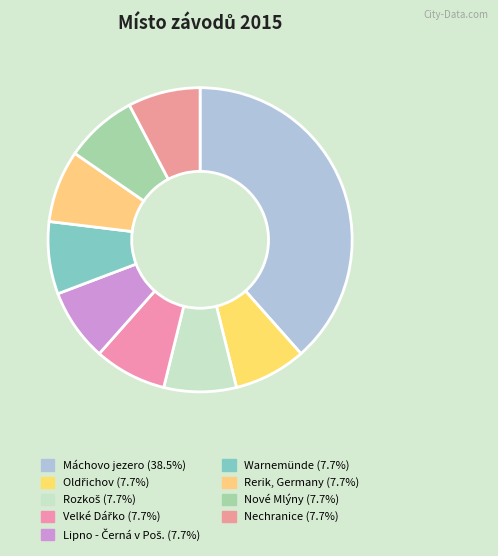

To the nearest percent, what percentage of the pie is Lipno - Černá v Poš.?

8%